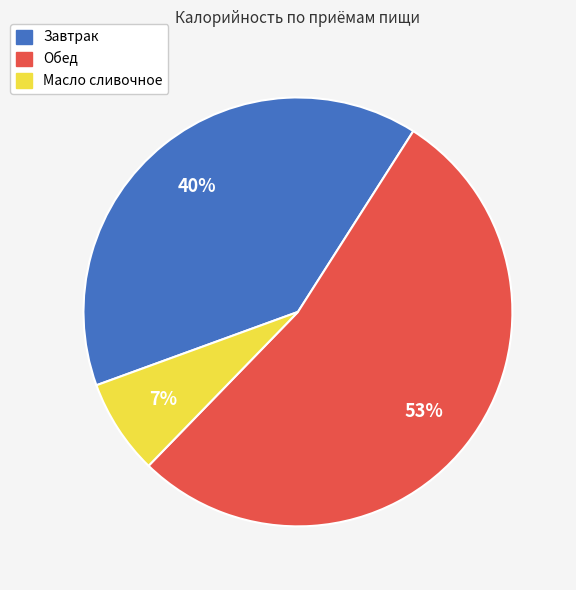

To the nearest percent, what percentage of the pie is Масло сливочное?

7%